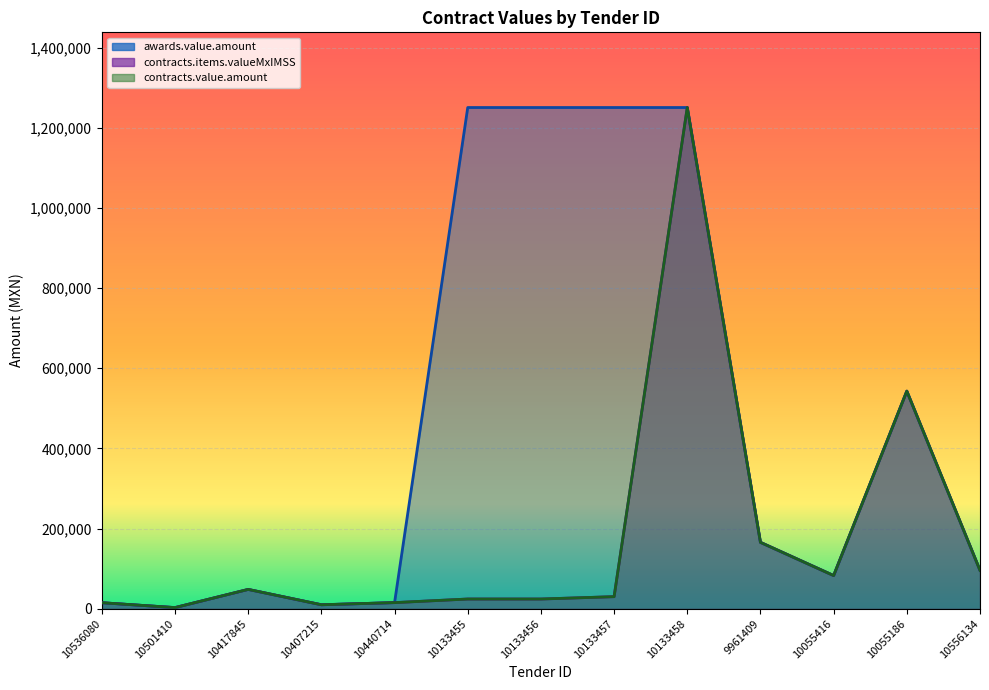

Reading right to left, extract all data points from this chart.

awards.value.amount: 95816.0	542880.0	82800.0	165600.0	1250480.0	1250480.0	1250480.0	1250480.0	15265.5	9928.8	48213.4	2854.5	15017.3
contracts.items.valueMxIMSS: 95816.0	542880.0	82800.0	165600.0	1250480.0	30145.5	24244.0	24244.0	15265.5	9928.8	48213.4	2854.5	15017.3
contracts.value.amount: 95816.0	542880.0	82800.0	165600.0	1250480.0	30145.5	24244.0	24244.0	15265.5	9928.8	48213.4	2854.5	15017.3